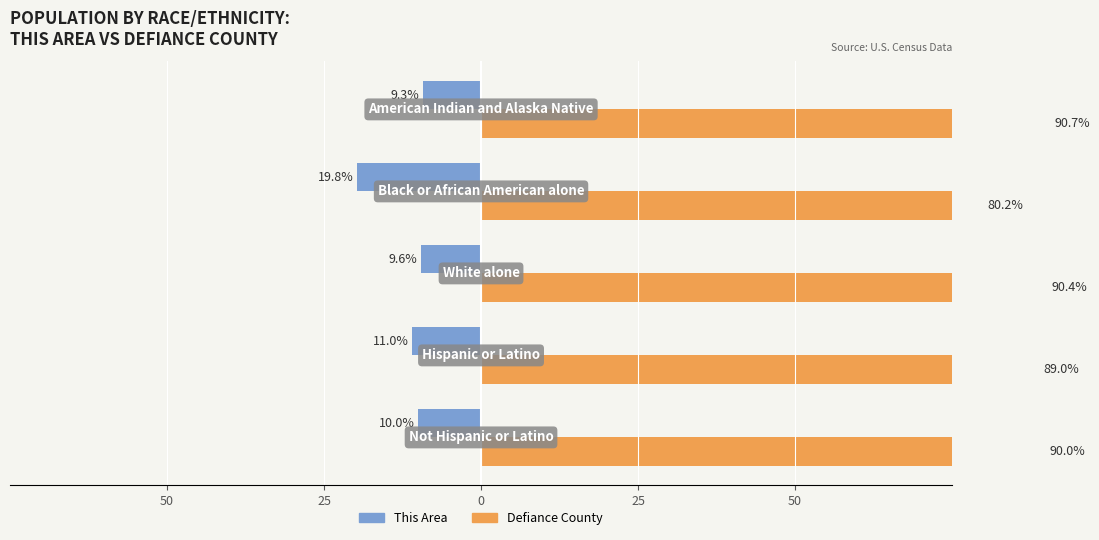

List the series in order of their peak value, lowest first.

This Area, Defiance County